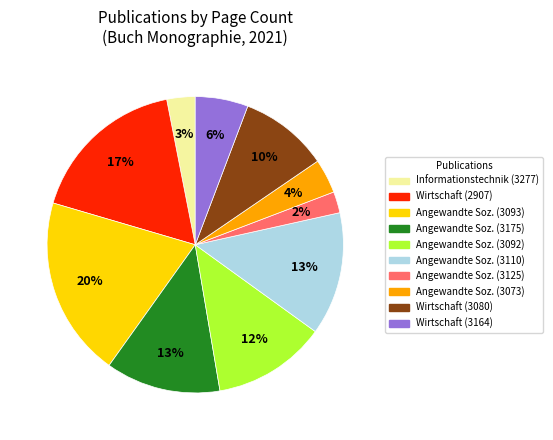

Is there a majority slice in this chart?

No